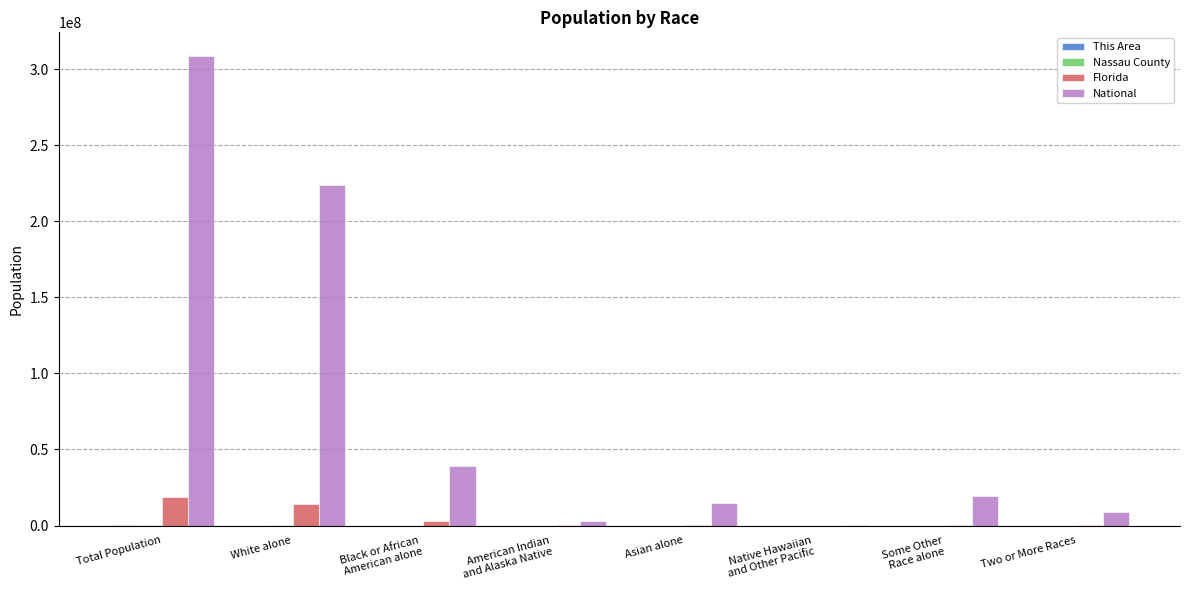

At which category is the sum across all series the highest?

Total Population